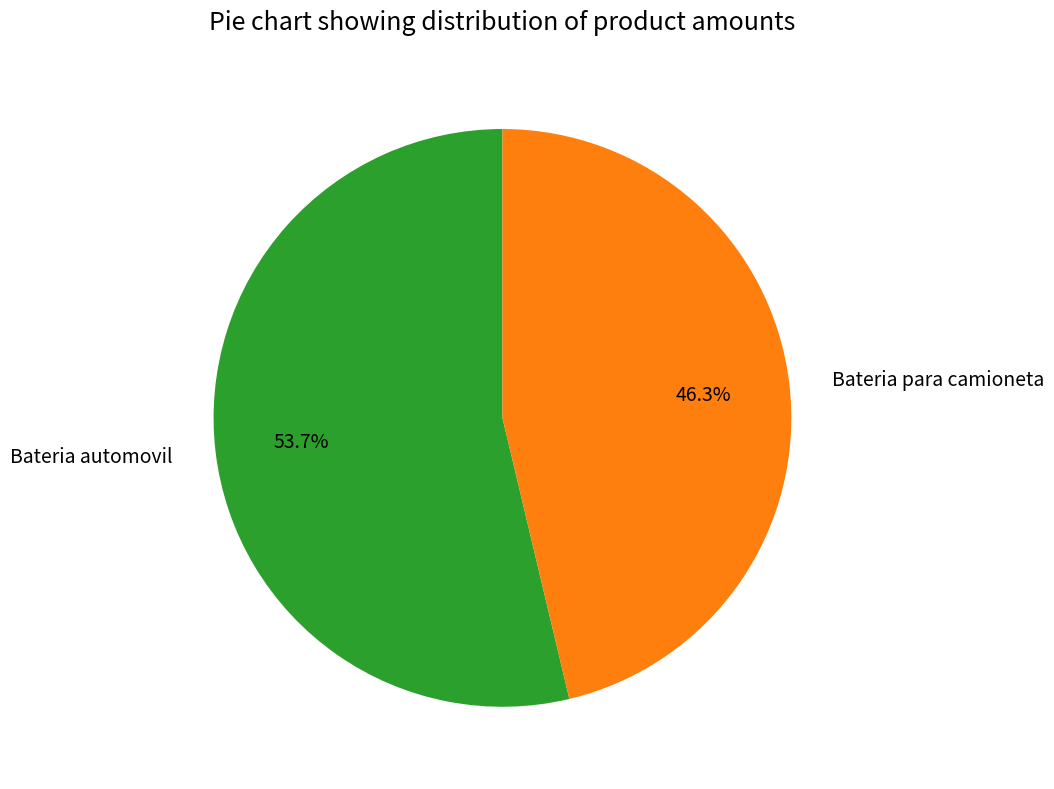

Which has a higher value, Bateria automovil or Bateria para camioneta?

Bateria automovil